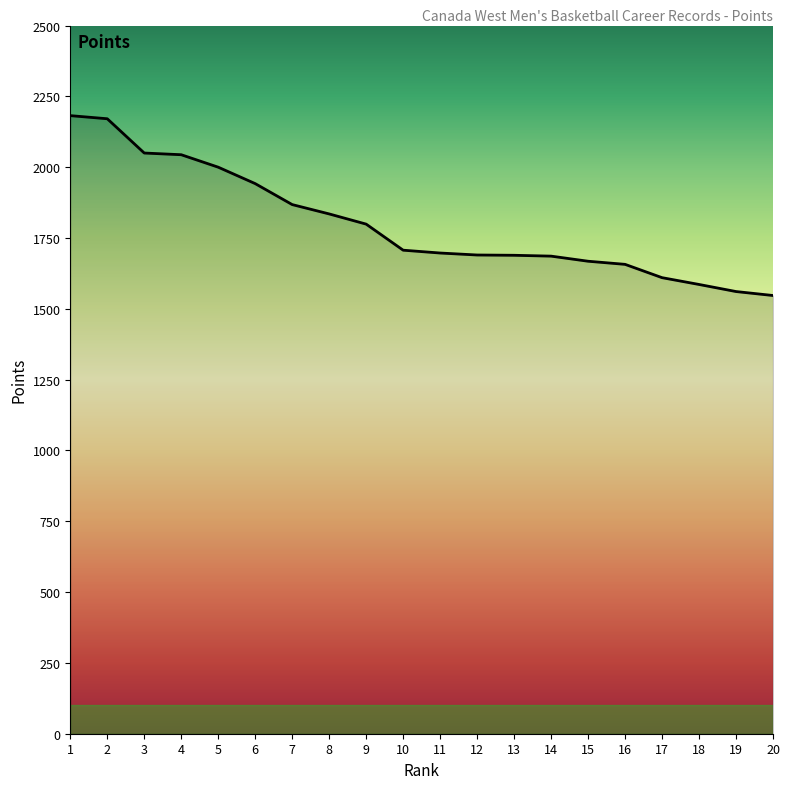

True or false: the data shows 1686 at 14.

True